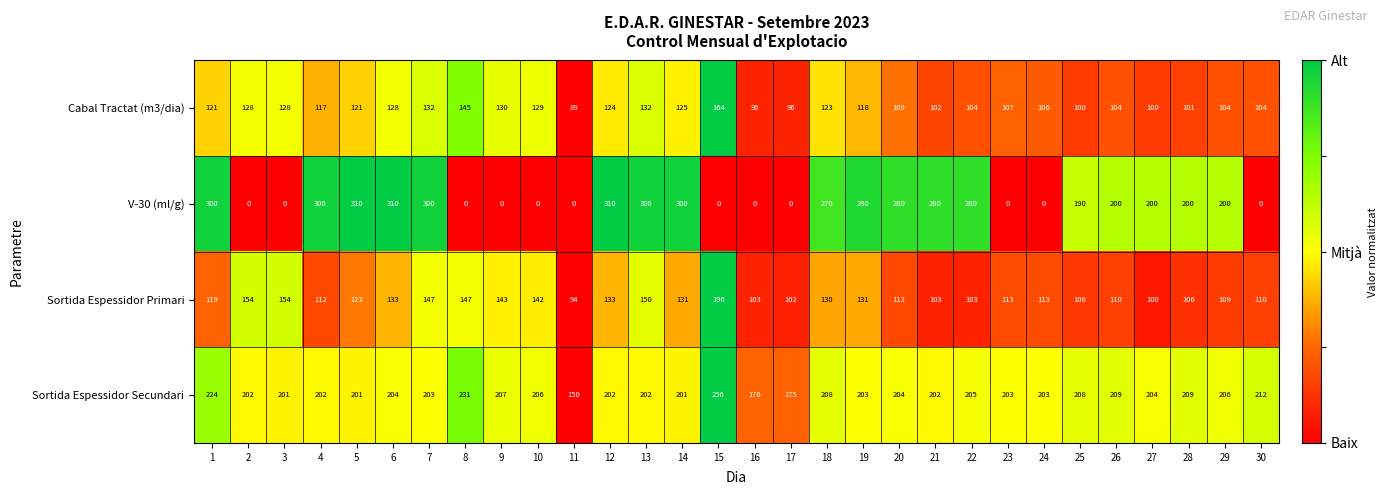

Which series has the widest spread of values?

V-30 (ml/g)